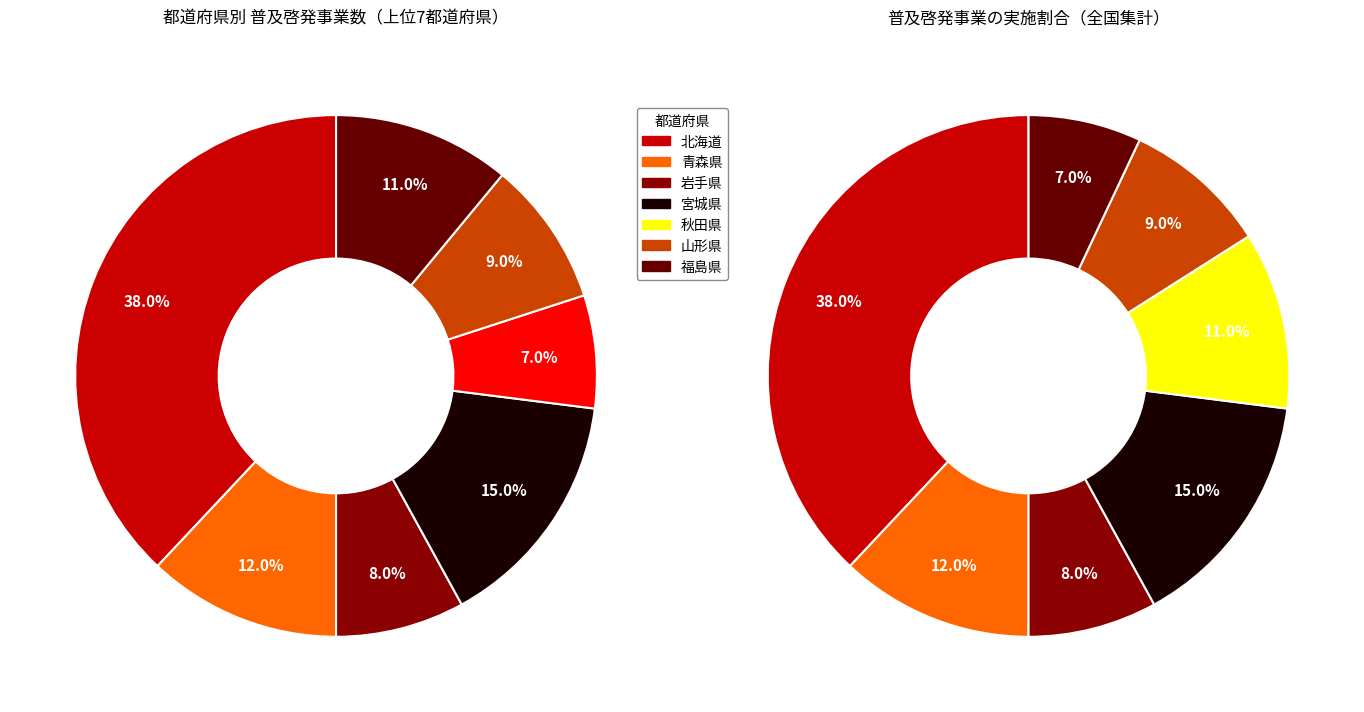

To the nearest percent, what portion does 岩手県 represent?

8%